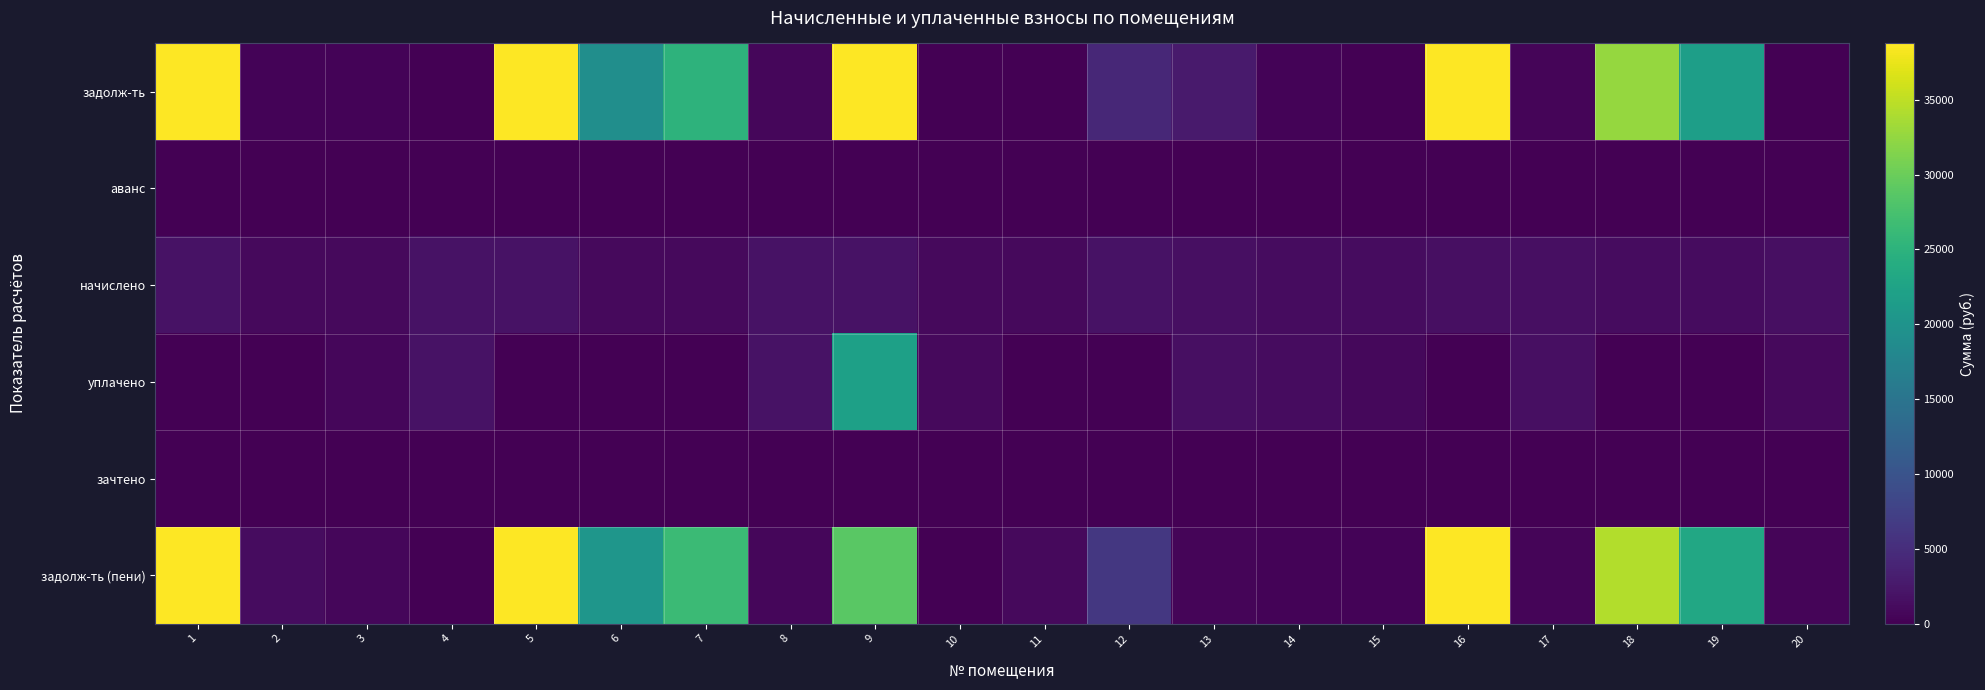

How many distinct data groups are displayed?

6